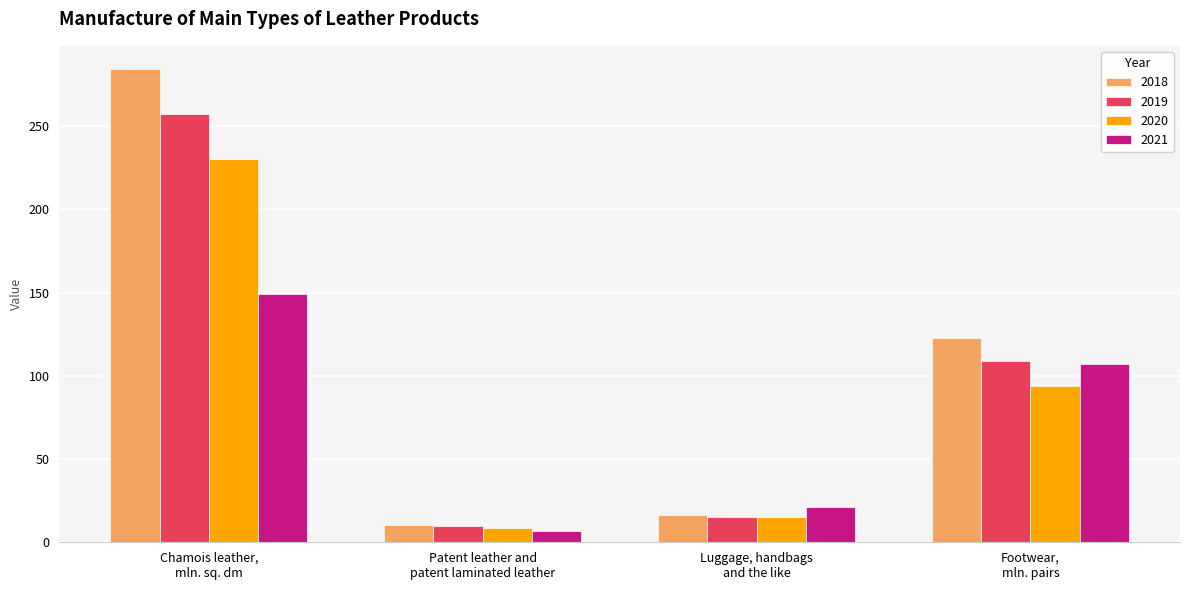

What is the label of the 3rd bar from the right?

Patent leather and
patent laminated leather